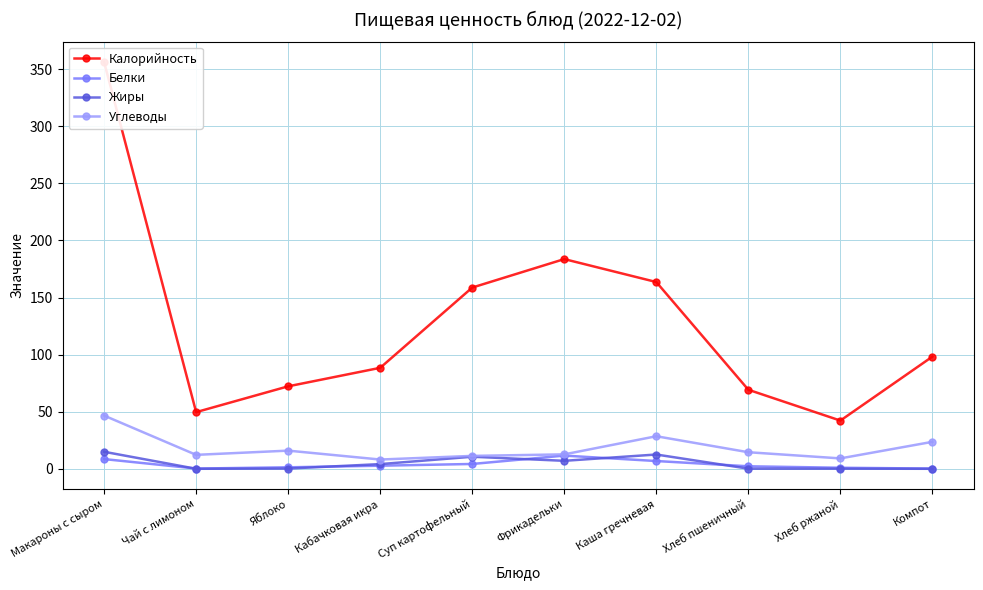

What is the highest value of the Углеводы series?

46.7